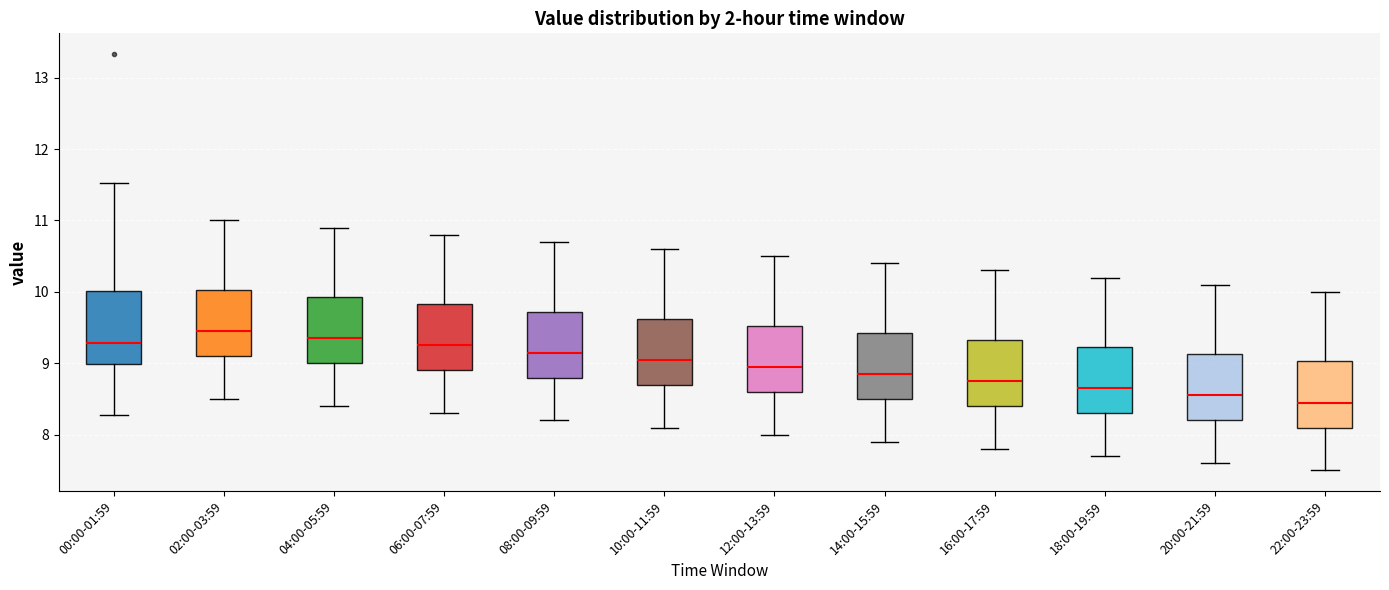

Reading left to right, read every box against the y-axis: the position of its median line, the range the box covers, and the ends of its whiskers. The values are not printed on the chart, so give them approximately, as read against the axis.

00:00-01:59: median 9.3, box 9.0 to 10.0, whiskers 8.3 to 11.5
02:00-03:59: median 9.5, box 9.1 to 10.0, whiskers 8.5 to 11.0
04:00-05:59: median 9.4, box 9.0 to 9.9, whiskers 8.4 to 10.9
06:00-07:59: median 9.3, box 8.9 to 9.8, whiskers 8.3 to 10.8
08:00-09:59: median 9.2, box 8.8 to 9.7, whiskers 8.2 to 10.7
10:00-11:59: median 9.1, box 8.7 to 9.6, whiskers 8.1 to 10.6
12:00-13:59: median 9.0, box 8.6 to 9.5, whiskers 8.0 to 10.5
14:00-15:59: median 8.9, box 8.5 to 9.4, whiskers 7.9 to 10.4
16:00-17:59: median 8.8, box 8.4 to 9.3, whiskers 7.8 to 10.3
18:00-19:59: median 8.7, box 8.3 to 9.2, whiskers 7.7 to 10.2
20:00-21:59: median 8.6, box 8.2 to 9.1, whiskers 7.6 to 10.1
22:00-23:59: median 8.5, box 8.1 to 9.0, whiskers 7.5 to 10.0